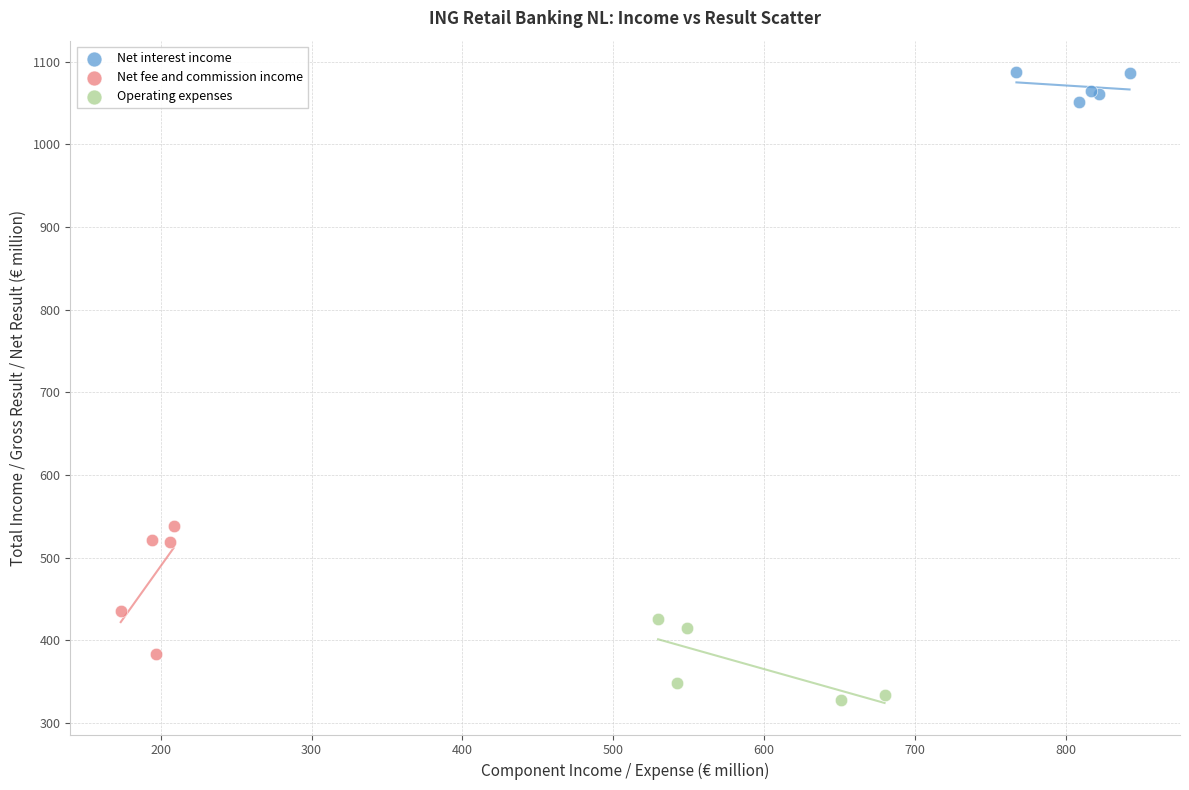

Which series has the widest spread of Y values?

Net fee and commission income